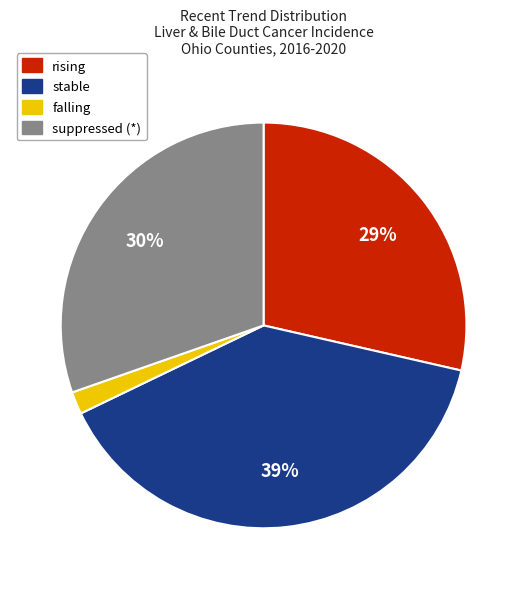

The stable slice represents 39% of the pie. True or false?

True